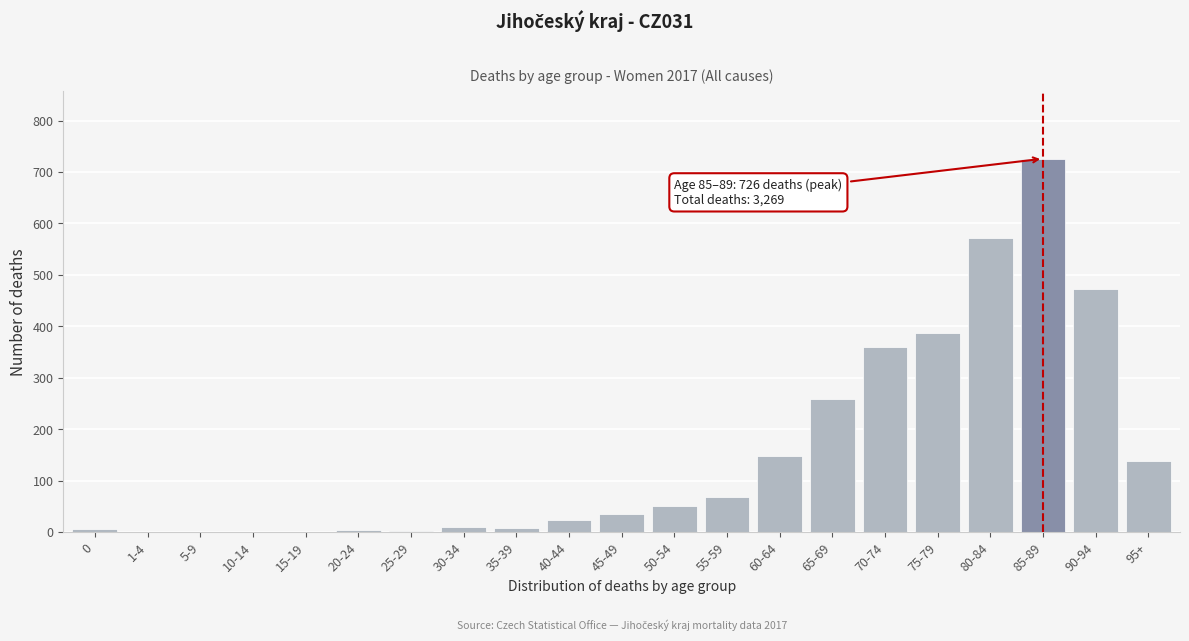

What is the greatest value displayed?

726